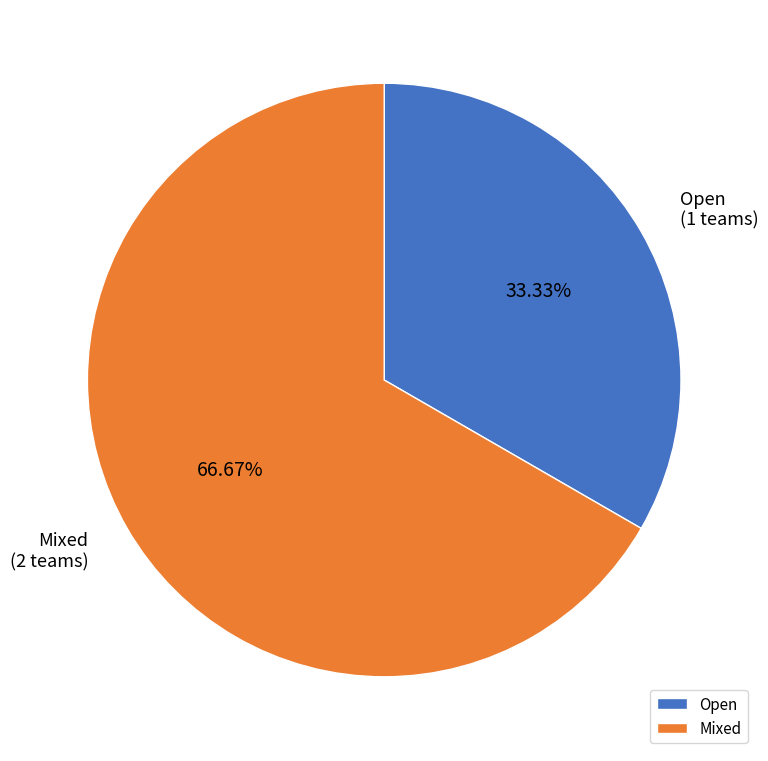

To the nearest percent, what percentage of the pie is Mixed?

67%